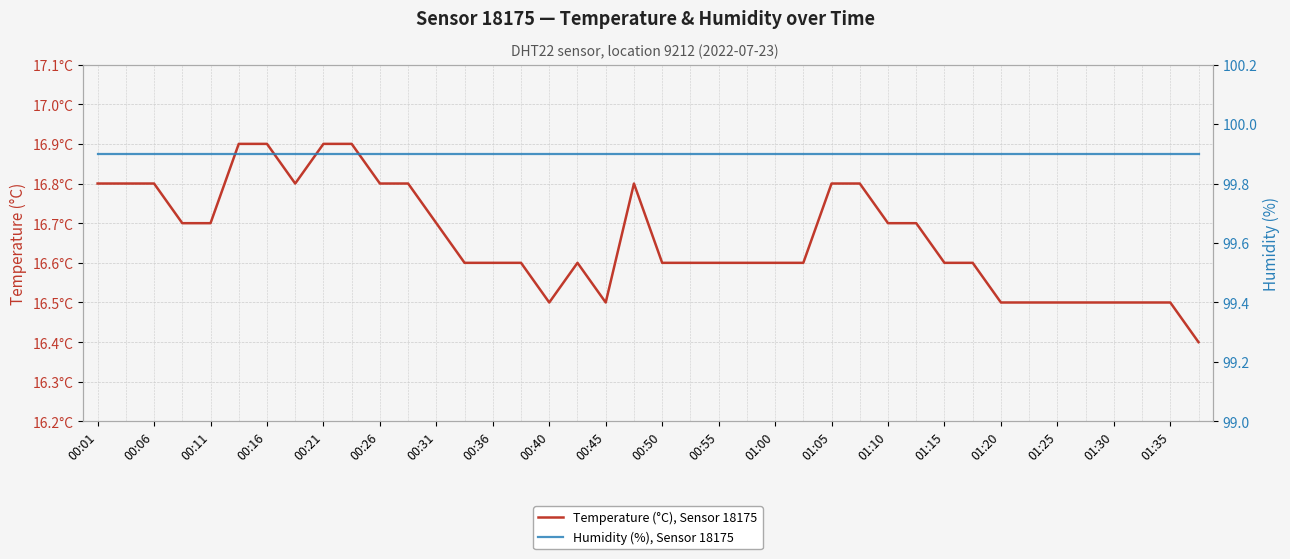

List the series in order of their peak value, highest first.

Humidity (%), Sensor 18175, Temperature (°C), Sensor 18175